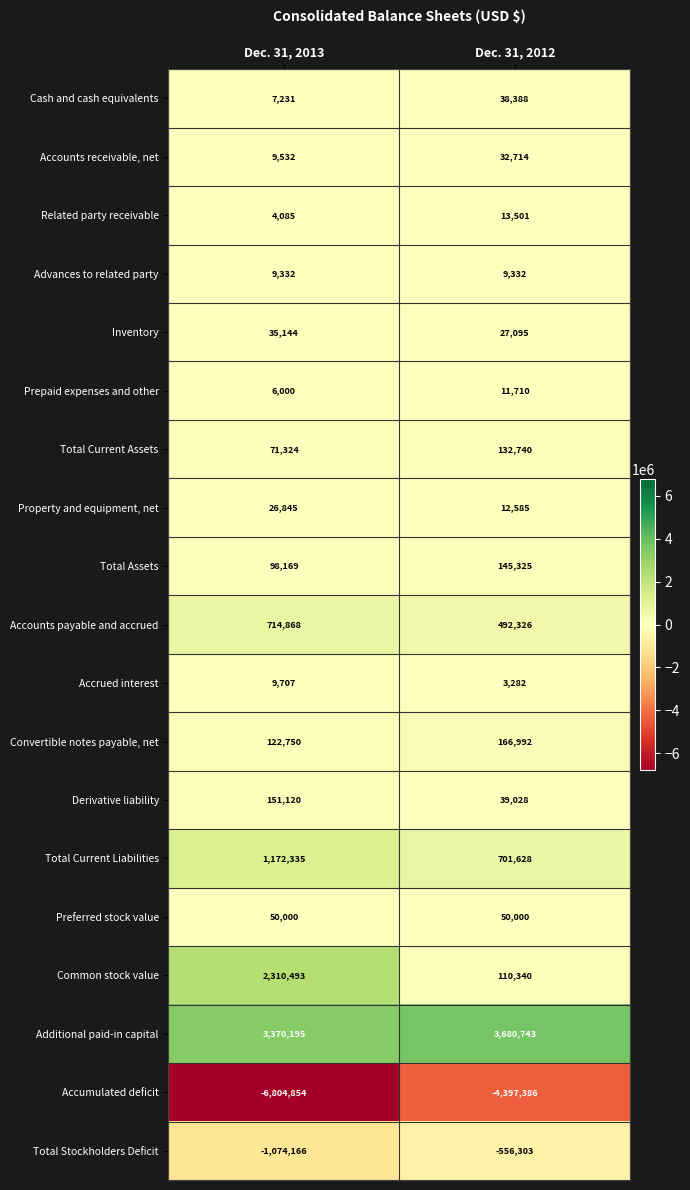

Is it true that Cash and cash equivalents equals 38388 at Dec. 31, 2012?

True